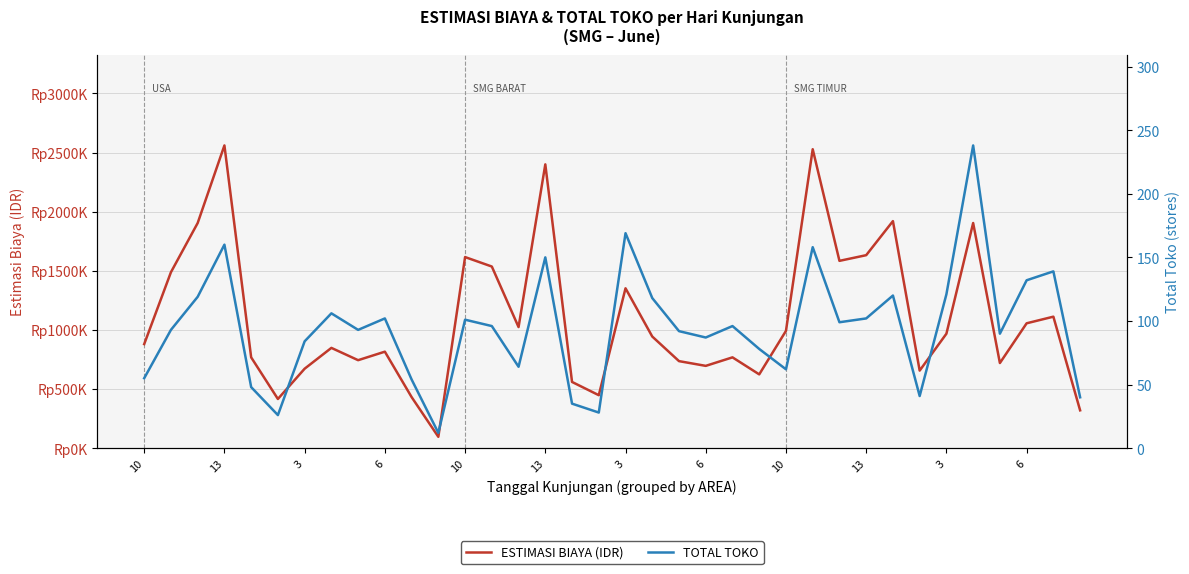

Reading left to right, list all the values displayed in this chart.

ESTIMASI BIAYA (IDR): 880000	1488000	1904000	2560000	768000	416000	672000	848000	744000	816000	432000	96000	1616000	1536000	1024000	2400000	560000	448000	1352000	944000	736000	696000	768000	624000	992000	2528000	1584000	1632000	1920000	656000	968000	1904000	720000	1056000	1112000	320000
TOTAL TOKO: 55	93	119	160	48	26	84	106	93	102	54	12	101	96	64	150	35	28	169	118	92	87	96	78	62	158	99	102	120	41	121	238	90	132	139	40